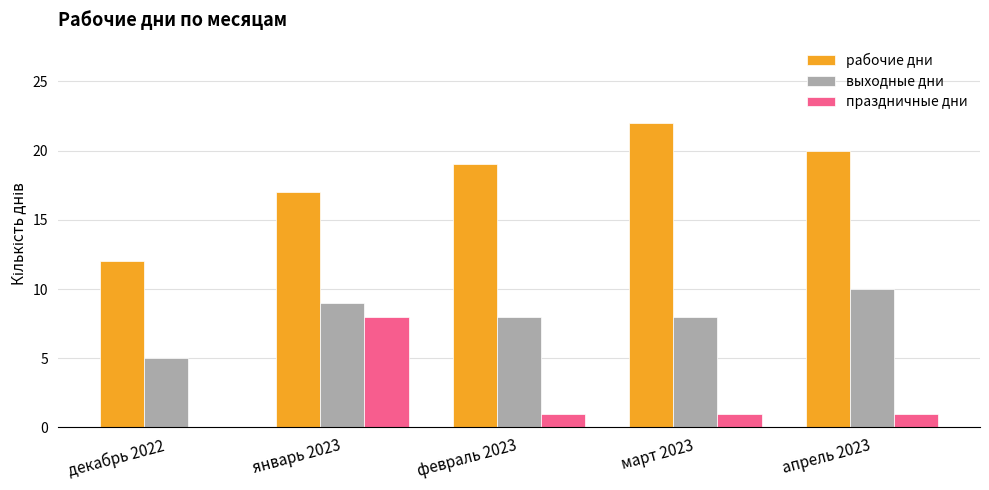

How many groups of bars are there?

5